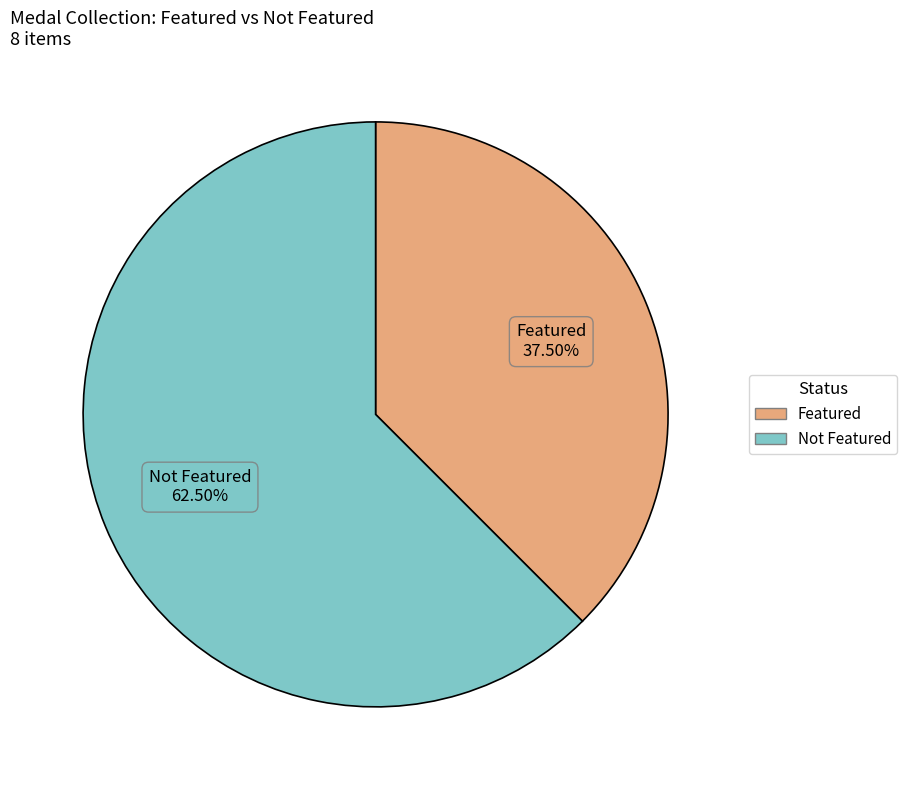

Is the sum of Featured and Not Featured greater than half?

Yes